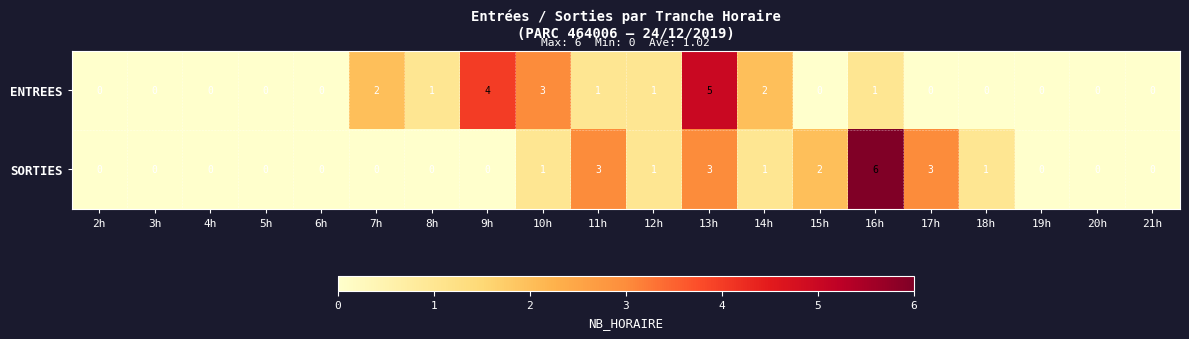

What is the sum of all ENTREES values?

20